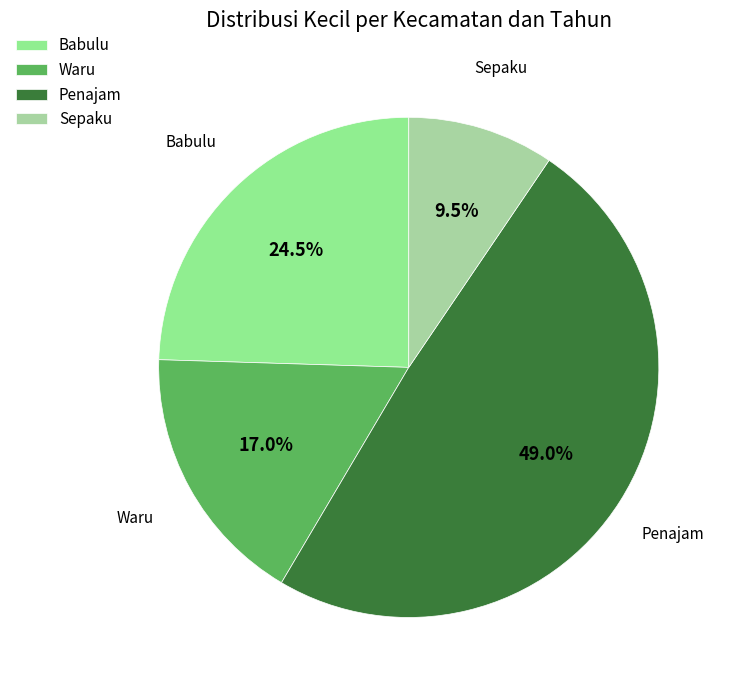

How many segments does this pie chart have?

4